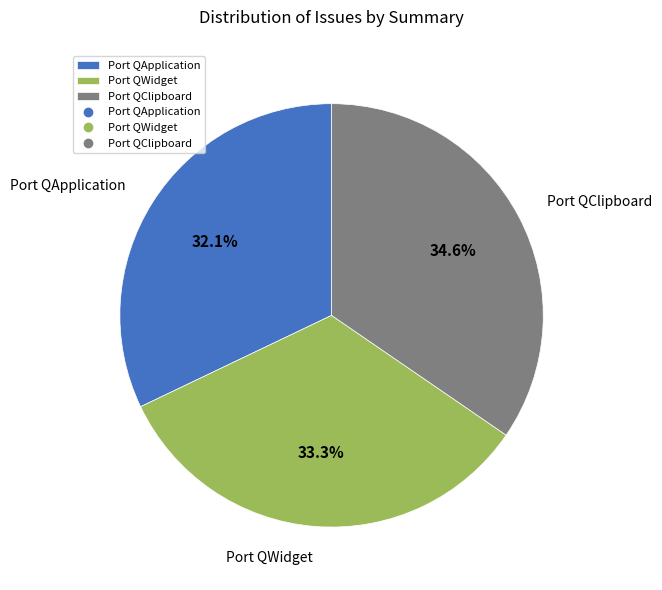

What percentage is the Port QClipboard slice, to the nearest percent?

35%